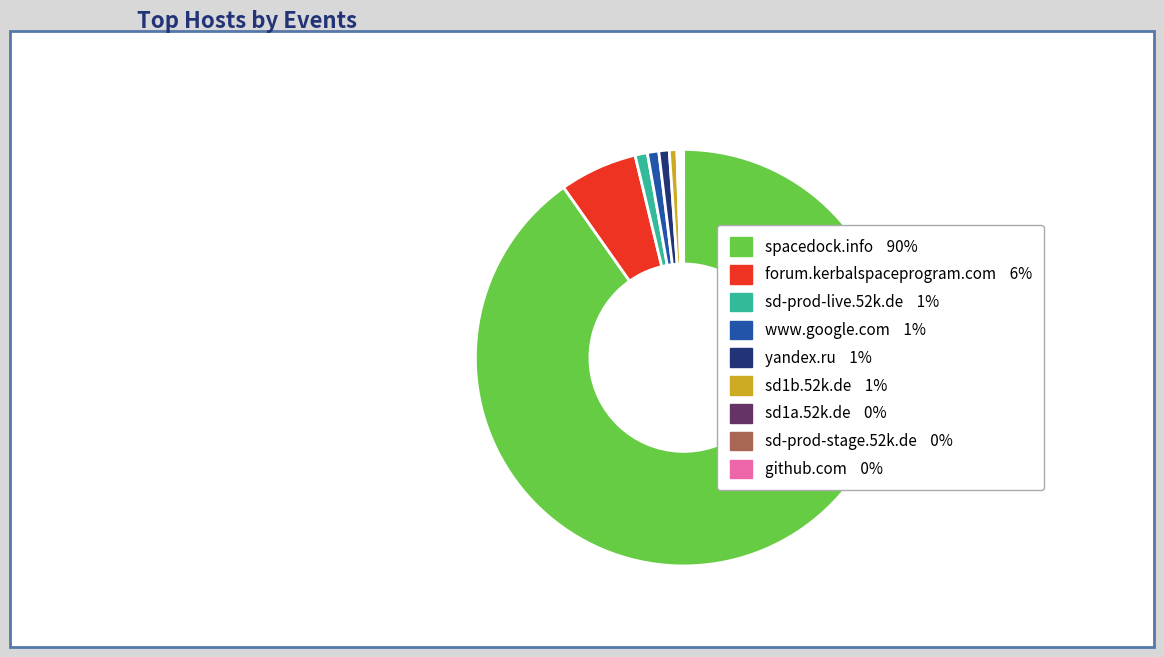

Is spacedock.info the majority of the pie?

Yes